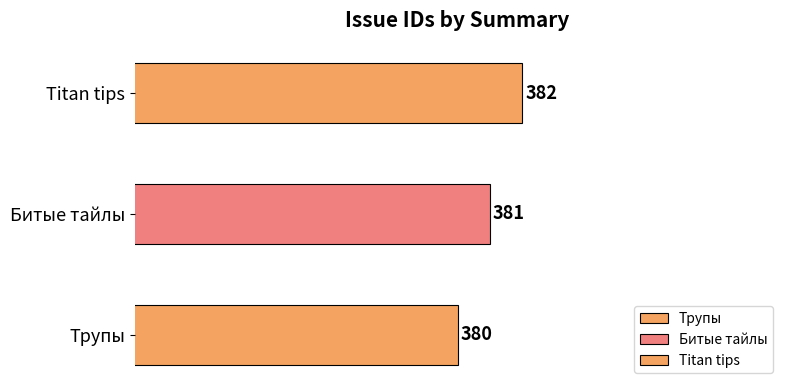

Does the chart contain any negative values?

No